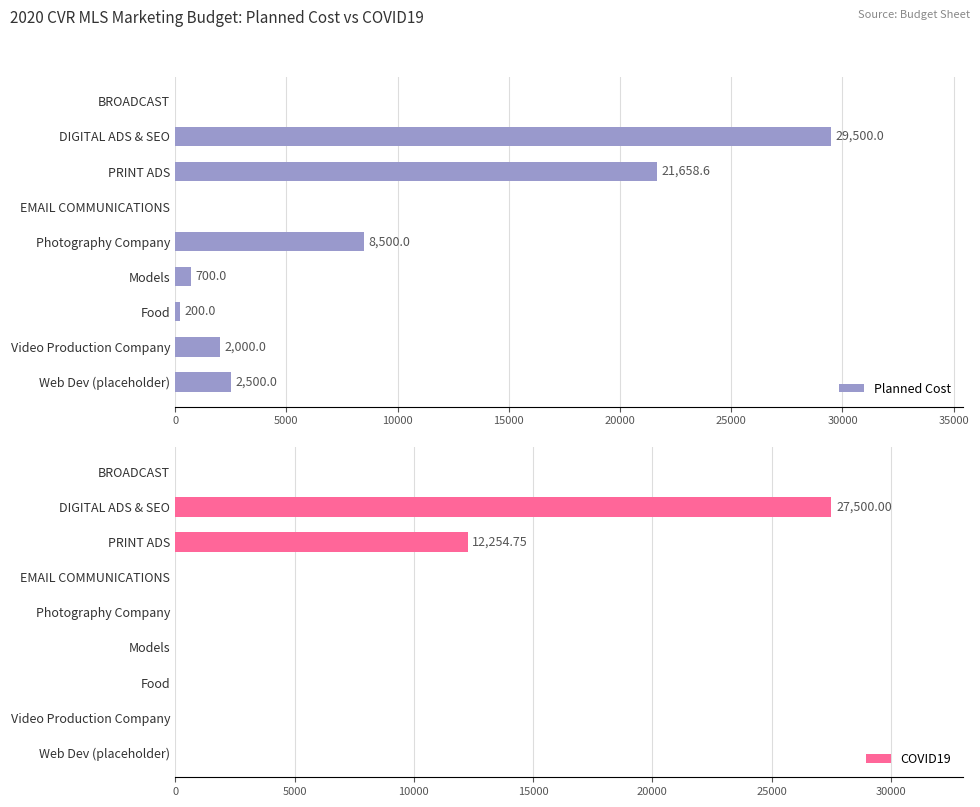

What is the maximum value for Planned Cost?

29500.0